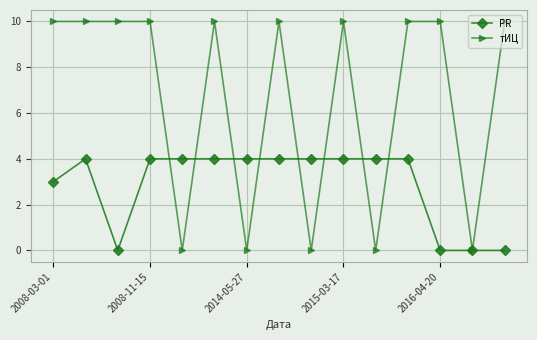

What is the value of the PR point at the 12th from the left?

4